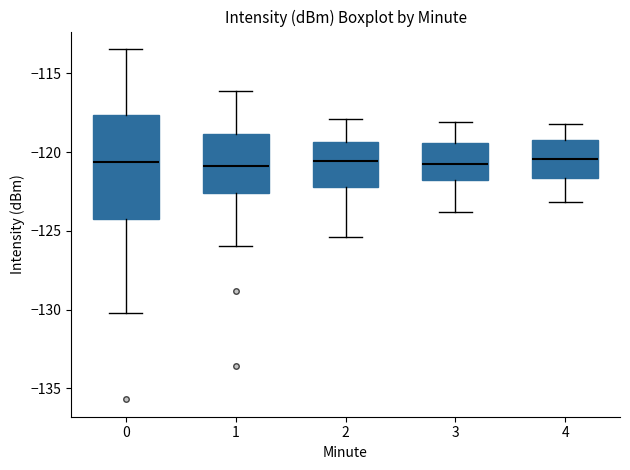

Comparing the boxes themselves (not the whiskers), which one is the tallest?

0